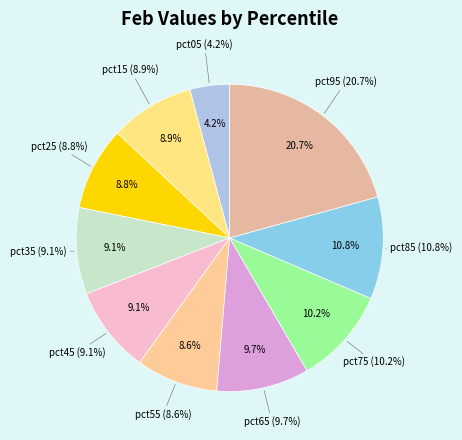

The pct65 slice represents 10% of the pie. True or false?

True